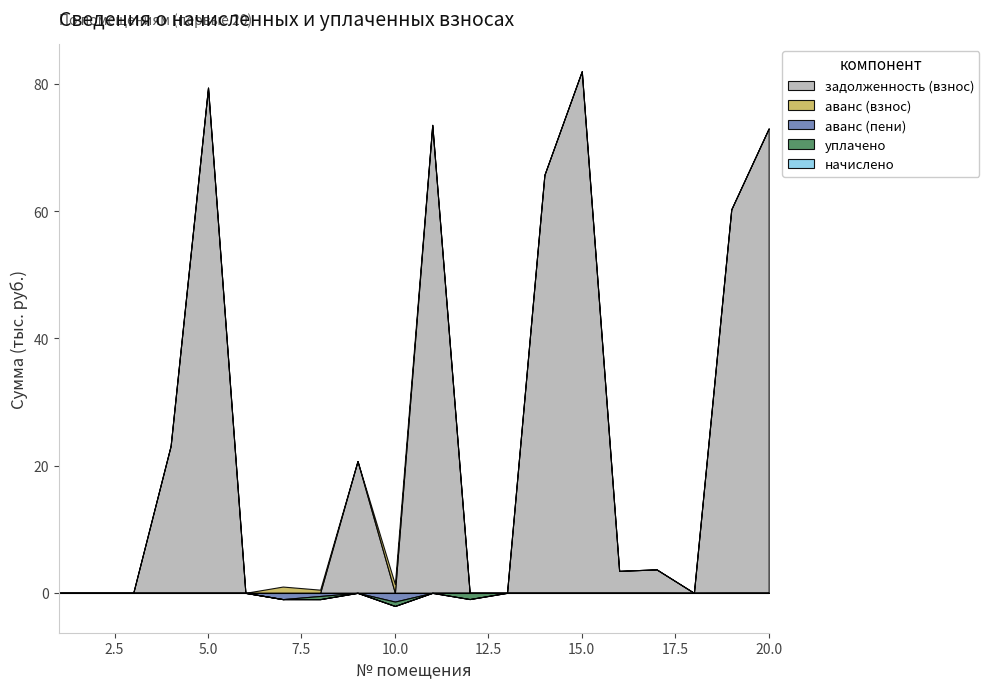

The value of уплачено at 1 is 0.0. True or false?

True